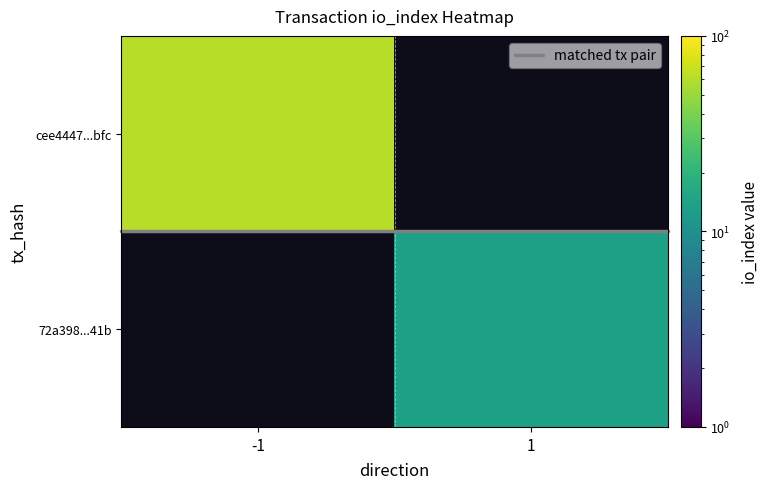

The cee4447ff4789883bd26c1012f8dbcd6fa94bfc series shows 61 at io_index. True or false?

True